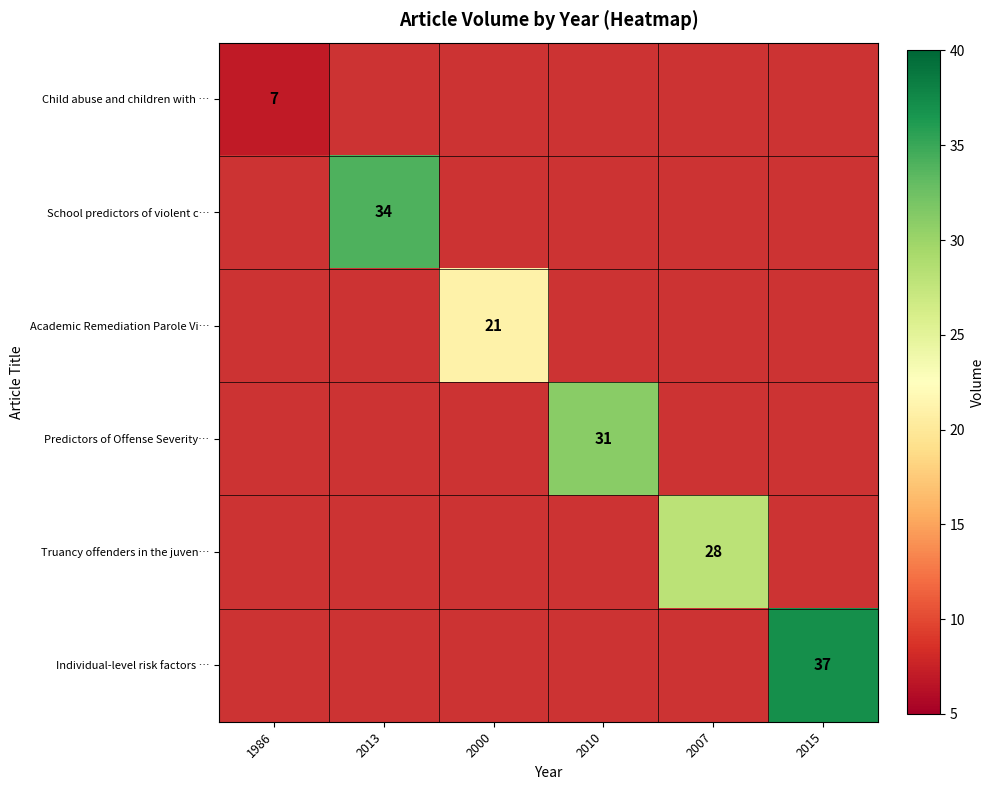

True or false: Individual-level risk factors … has a value of 37 at 2015.

True